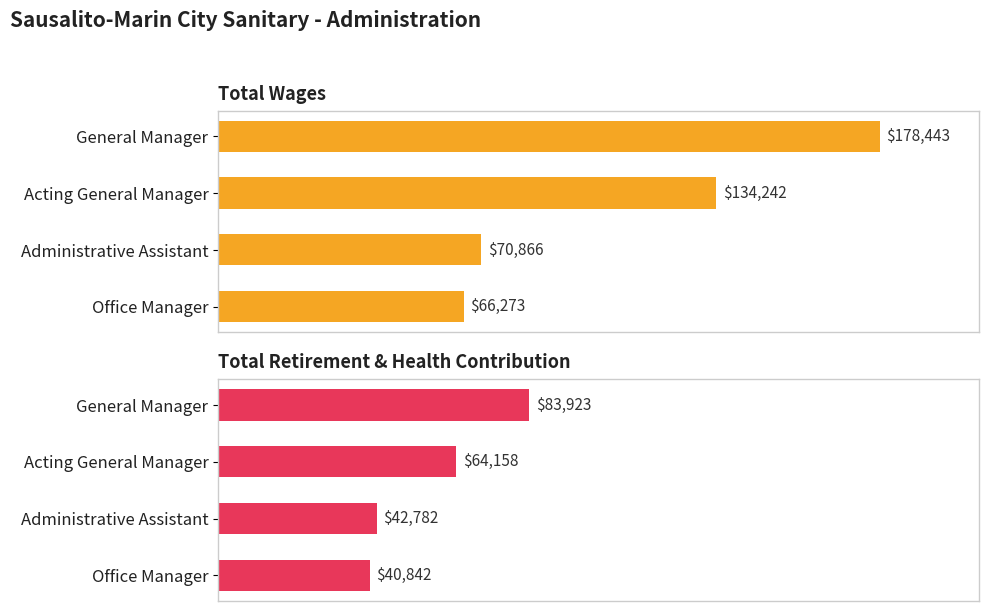

The Total Wages series shows 21973 at Office Manager. True or false?

False